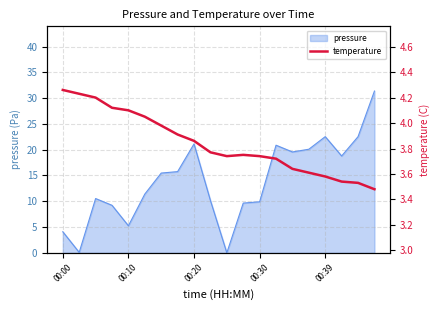

What is the ratio of the value at 11 to the value at 17?

1.1